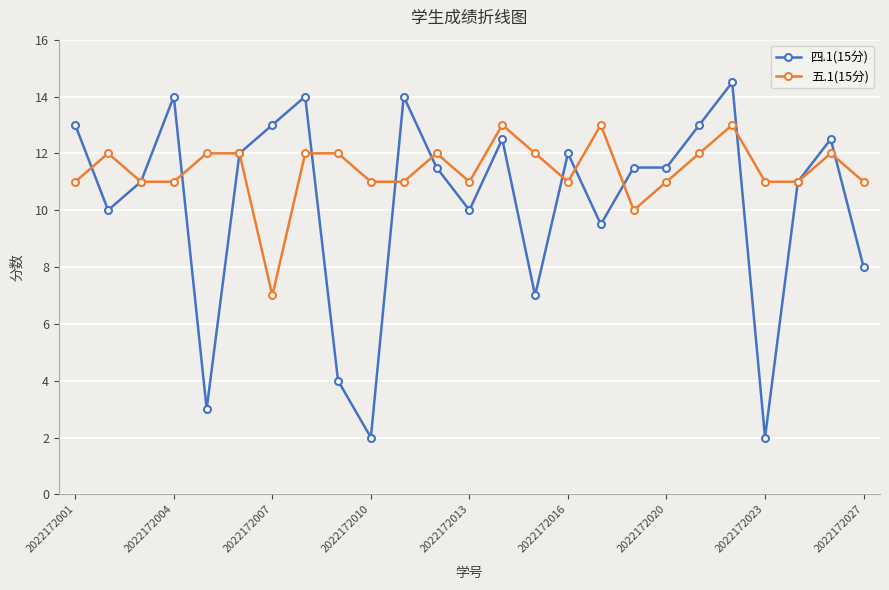

Which series has the widest spread of values?

四.1(15分)